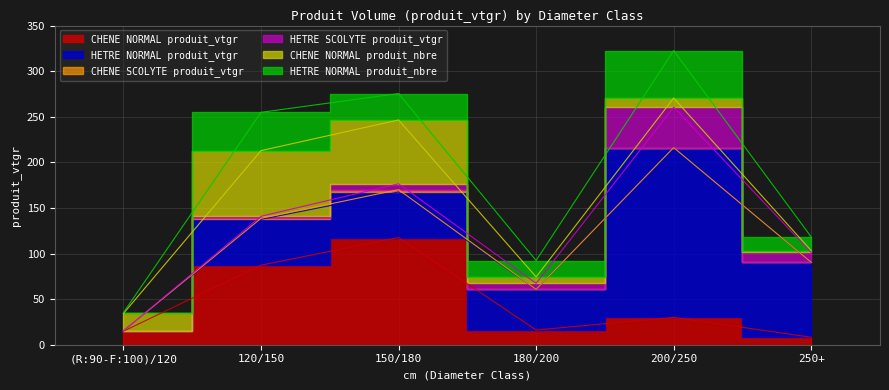

After their last crossing, which series has the higher values: HETRE NORMAL produit_vtgr or CHENE NORMAL produit_nbre?

HETRE NORMAL produit_vtgr